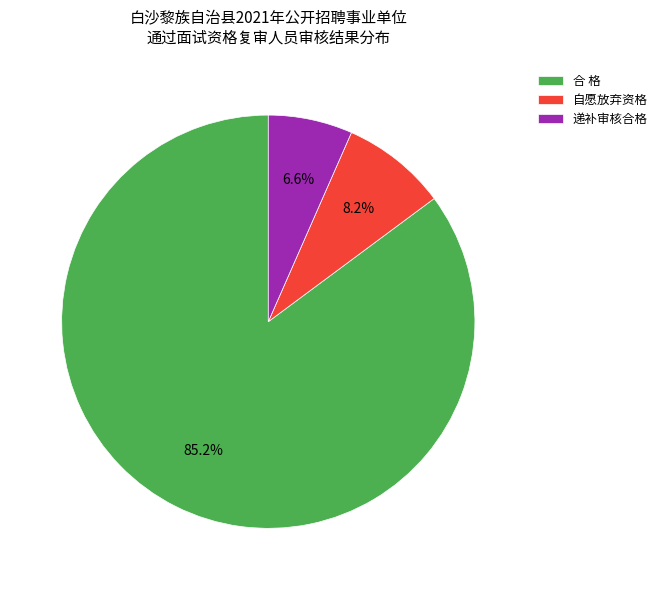

Between 递补审核合格 and 自愿放弃资格, which is larger?

自愿放弃资格